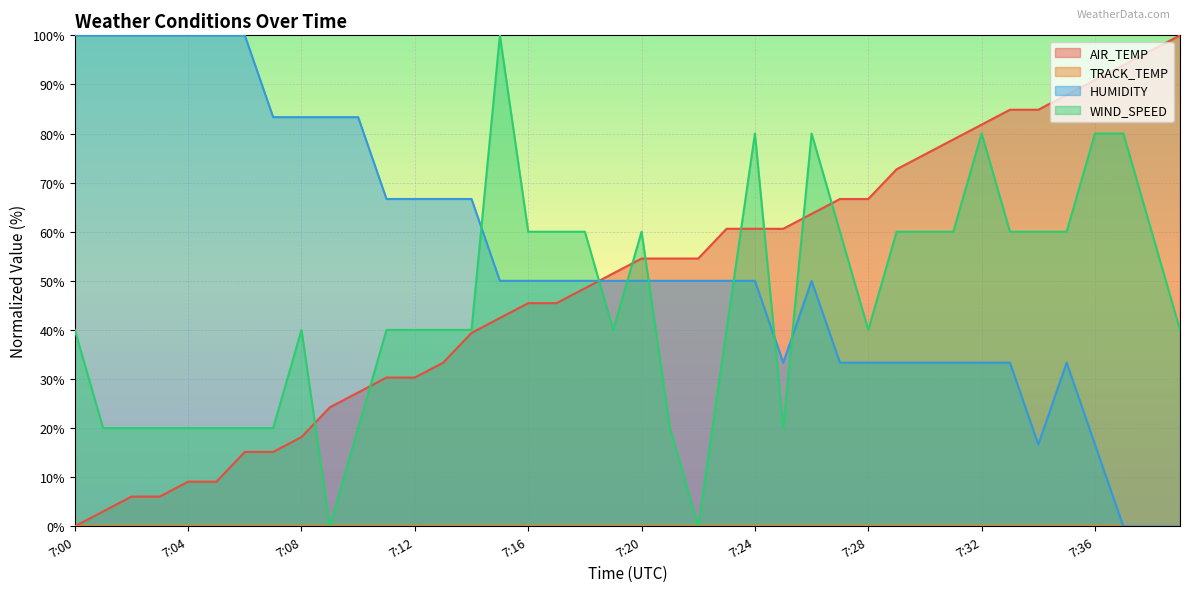

Between which two adjacent categories do AIR_TEMP and HUMIDITY first intersect?

7:18 and 7:19